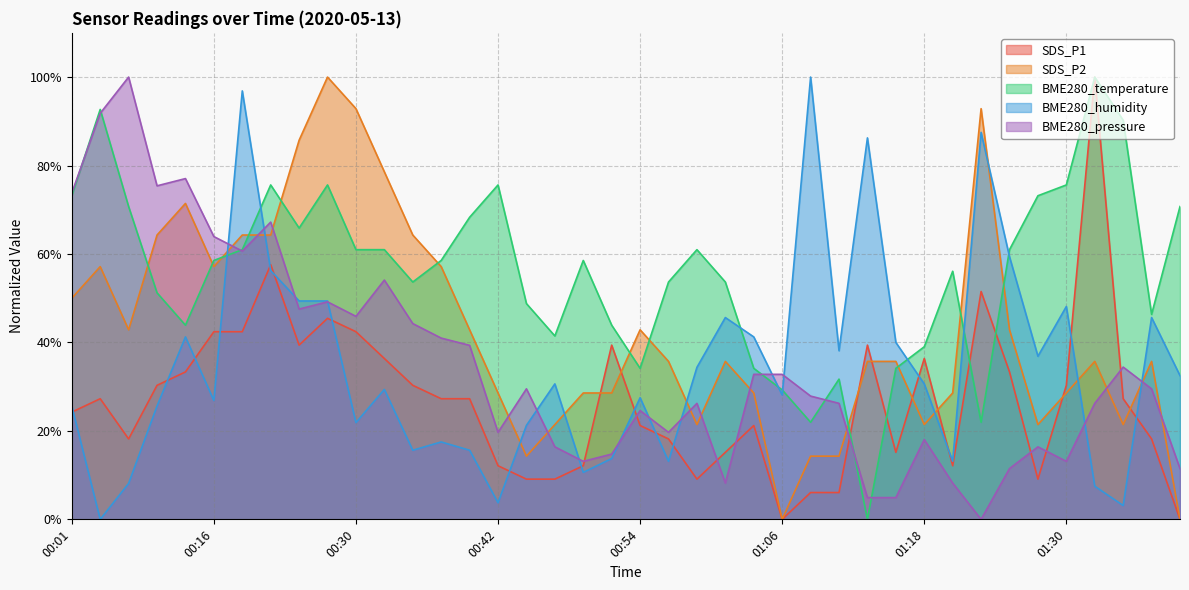

What is the approximate value of BME280_temperature at 00:25?

65.9